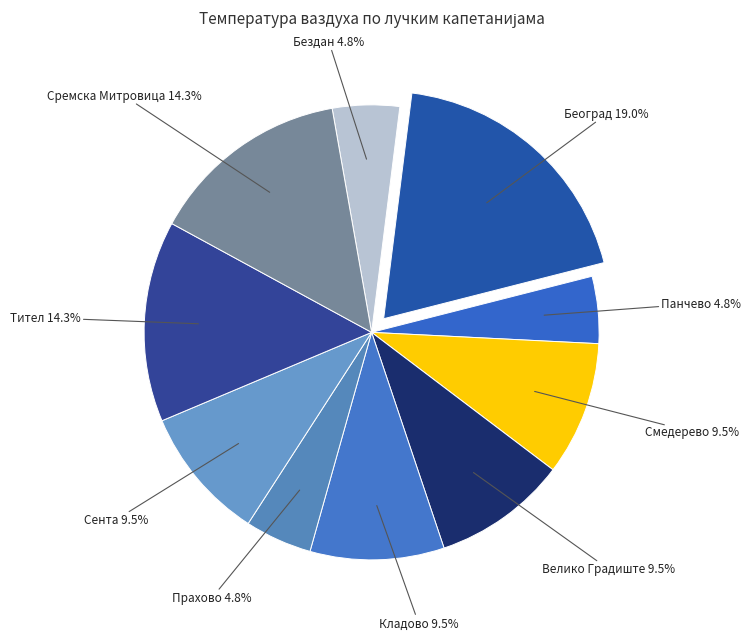

Which category has the biggest portion of the pie?

Београд